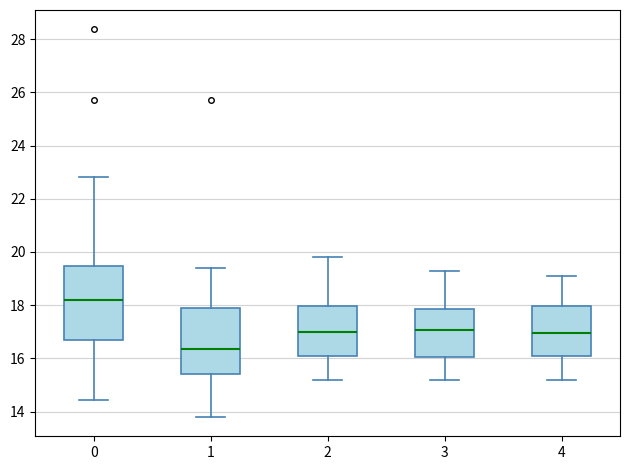

Where does the upper whisker of the box at x = 1 end on the y-axis? The values are not printed on the chart, so give them approximately, as read against the axis.

19.4